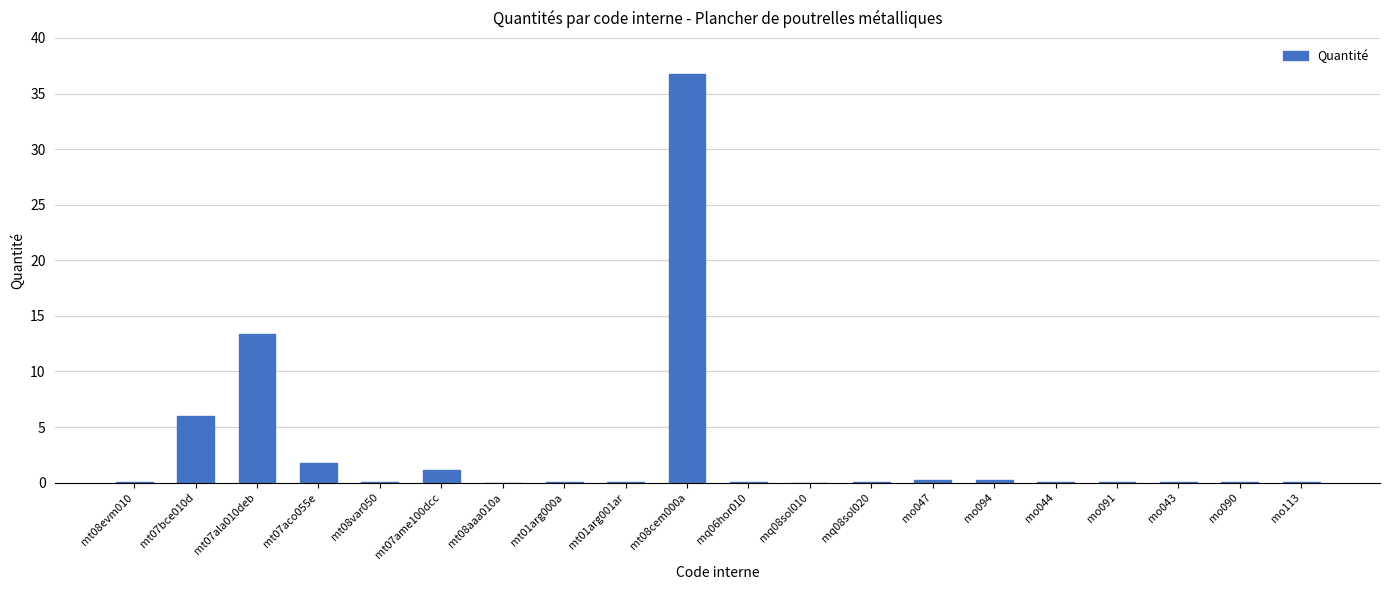

What is the greatest value displayed?

36.8